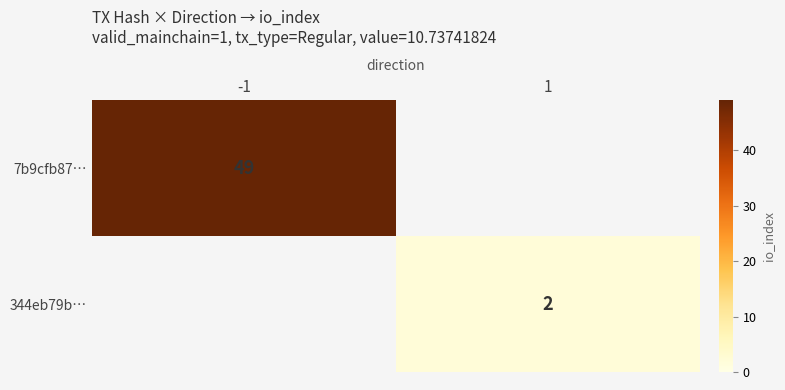

Is it true that 344eb79b… equals 2 at 1?

True